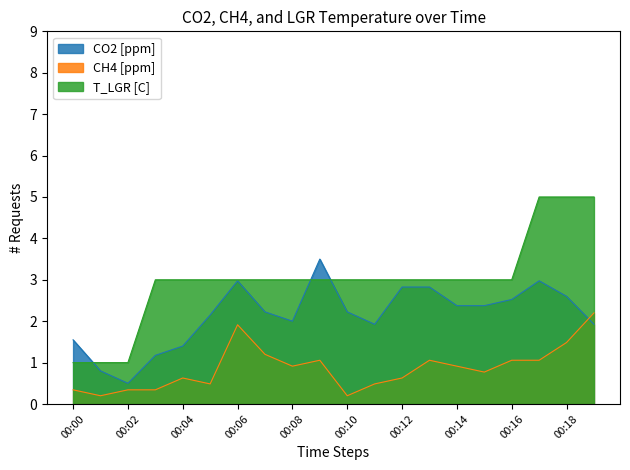

The value of CO2 [ppm] at 00:13 is 2.8. True or false?

True